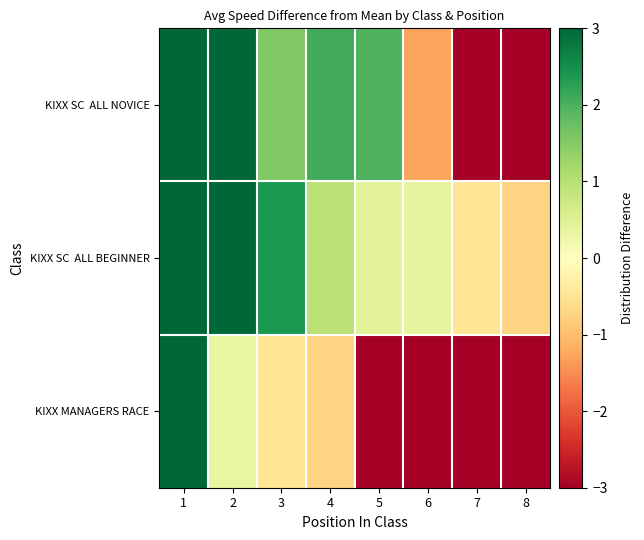

How many categories are shown in the chart?

8